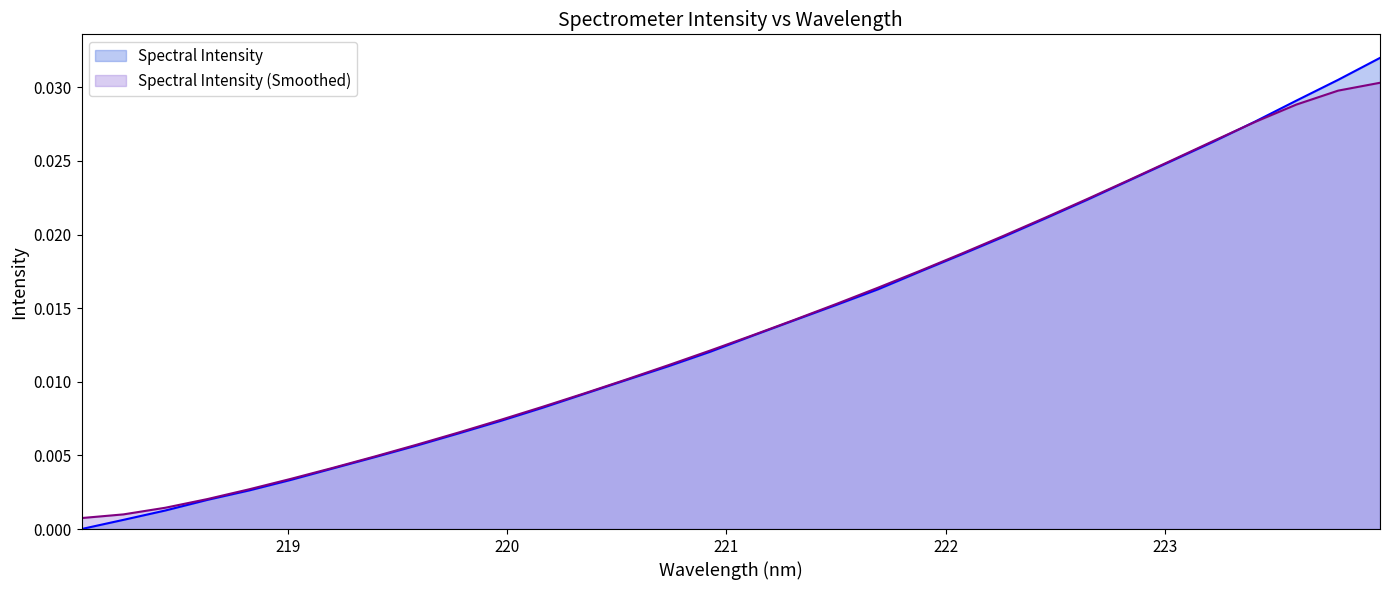

List the labels in order of value, smallest first.

218.0596, 218.2508, 218.442, 218.6332, 218.8244, 219.0156, 219.2067, 219.3979, 219.589, 219.7801, 219.9712, 220.1623, 220.3533, 220.5444, 220.7354, 220.9264, 221.1174, 221.3083, 221.4993, 221.6902, 221.8812, 222.0721, 222.263, 222.4538, 222.6447, 222.8355, 223.0264, 223.2172, 223.408, 223.5987, 223.7895, 223.9802